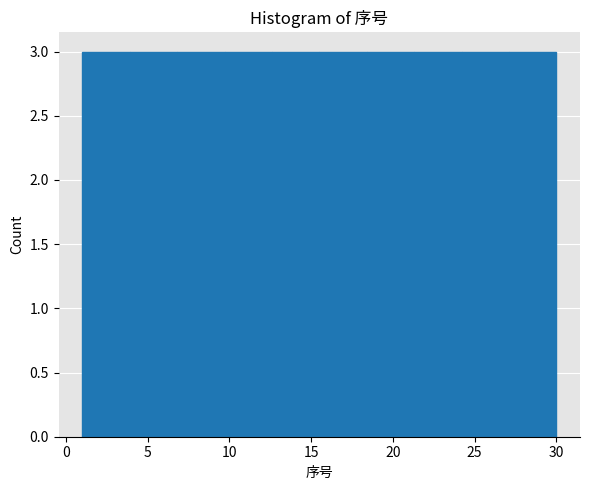

Reading left to right, transcribe this chart: for each bar, give the range it covers on the x-axis and its height. Neither the bar edges nor the heights are printed on the chart, so give them approximately, as read against the axes.

1.0 to 3.9: 3
3.9 to 6.8: 3
6.8 to 9.7: 3
9.7 to 12.6: 3
12.6 to 15.5: 3
15.5 to 18.4: 3
18.4 to 21.3: 3
21.3 to 24.2: 3
24.2 to 27.1: 3
27.1 to 30.0: 3